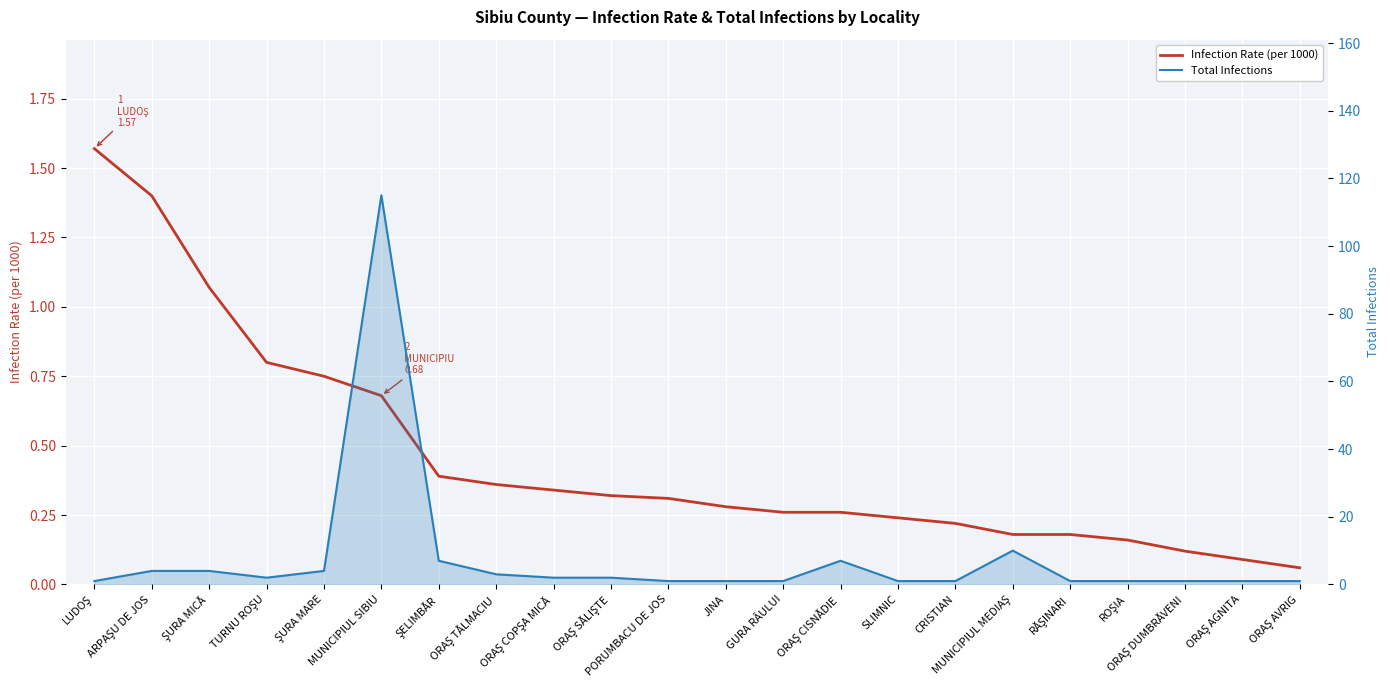

True or false: Infection Rate (per 1000) and Total Infections cross at least once.

True